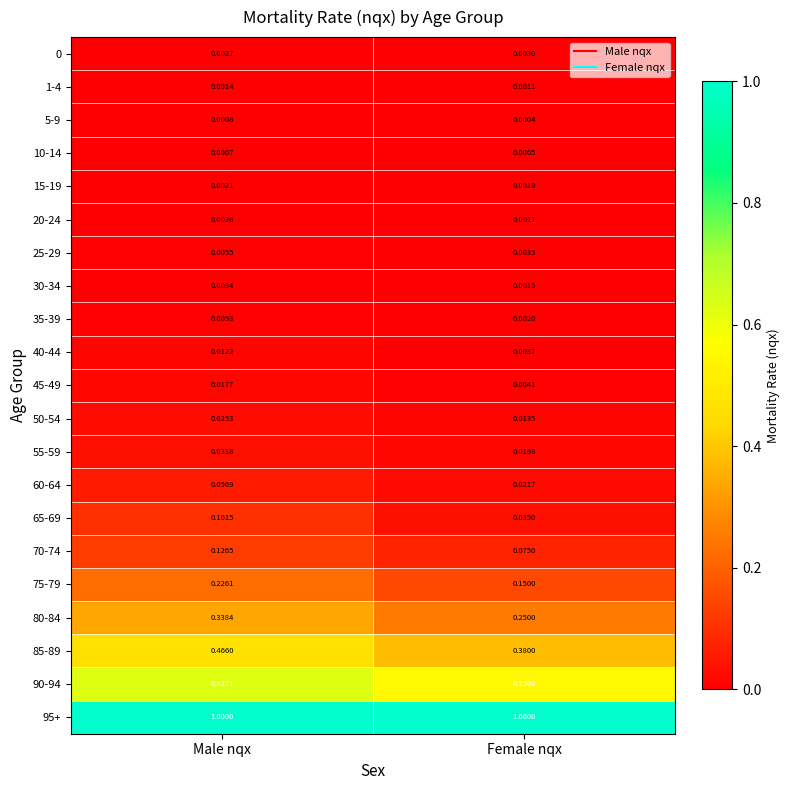

Rank the categories by 70-74 value from highest to lowest.

Male nqx, Female nqx